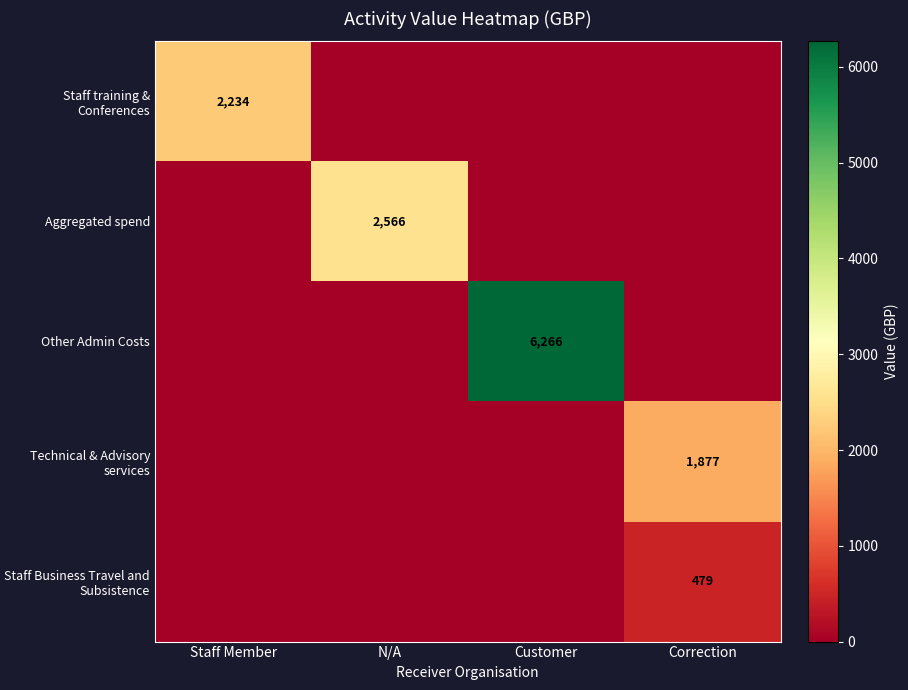

The value of Staff Business Travel and Subsistence at Correction is 479. True or false?

True